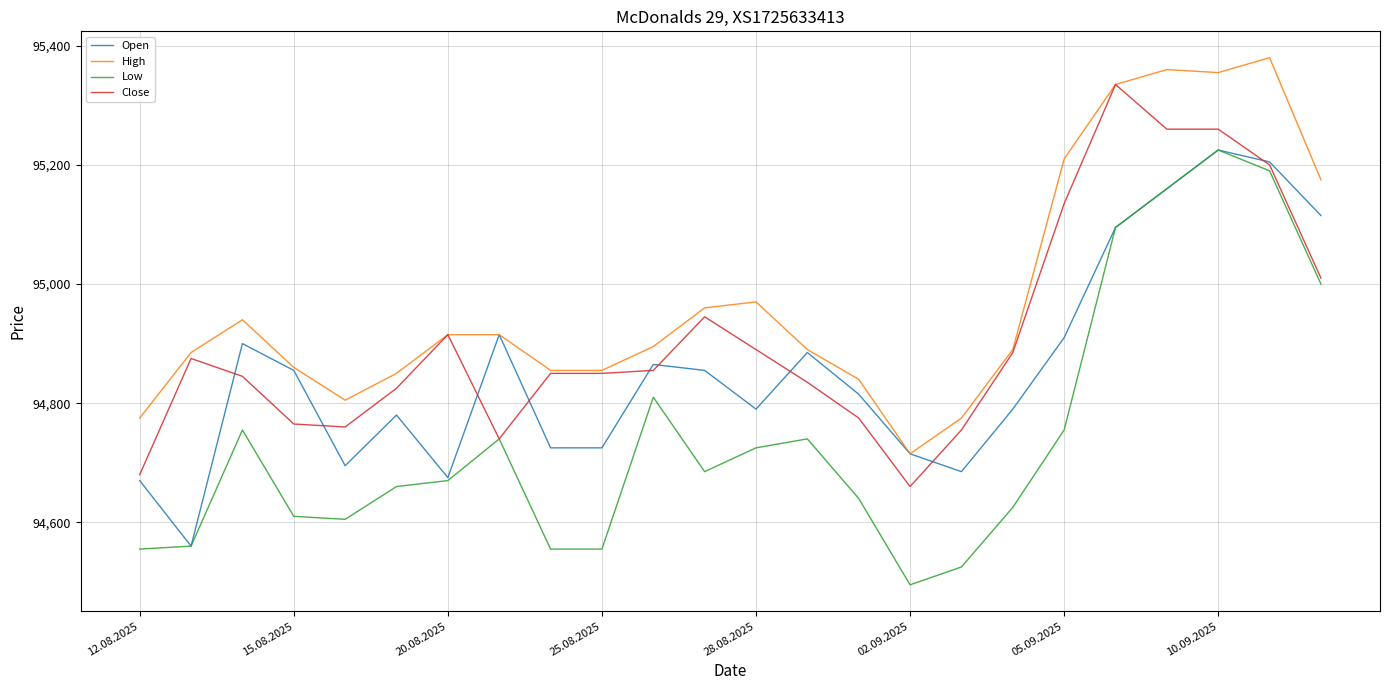

Which series has the widest spread of values?

Low